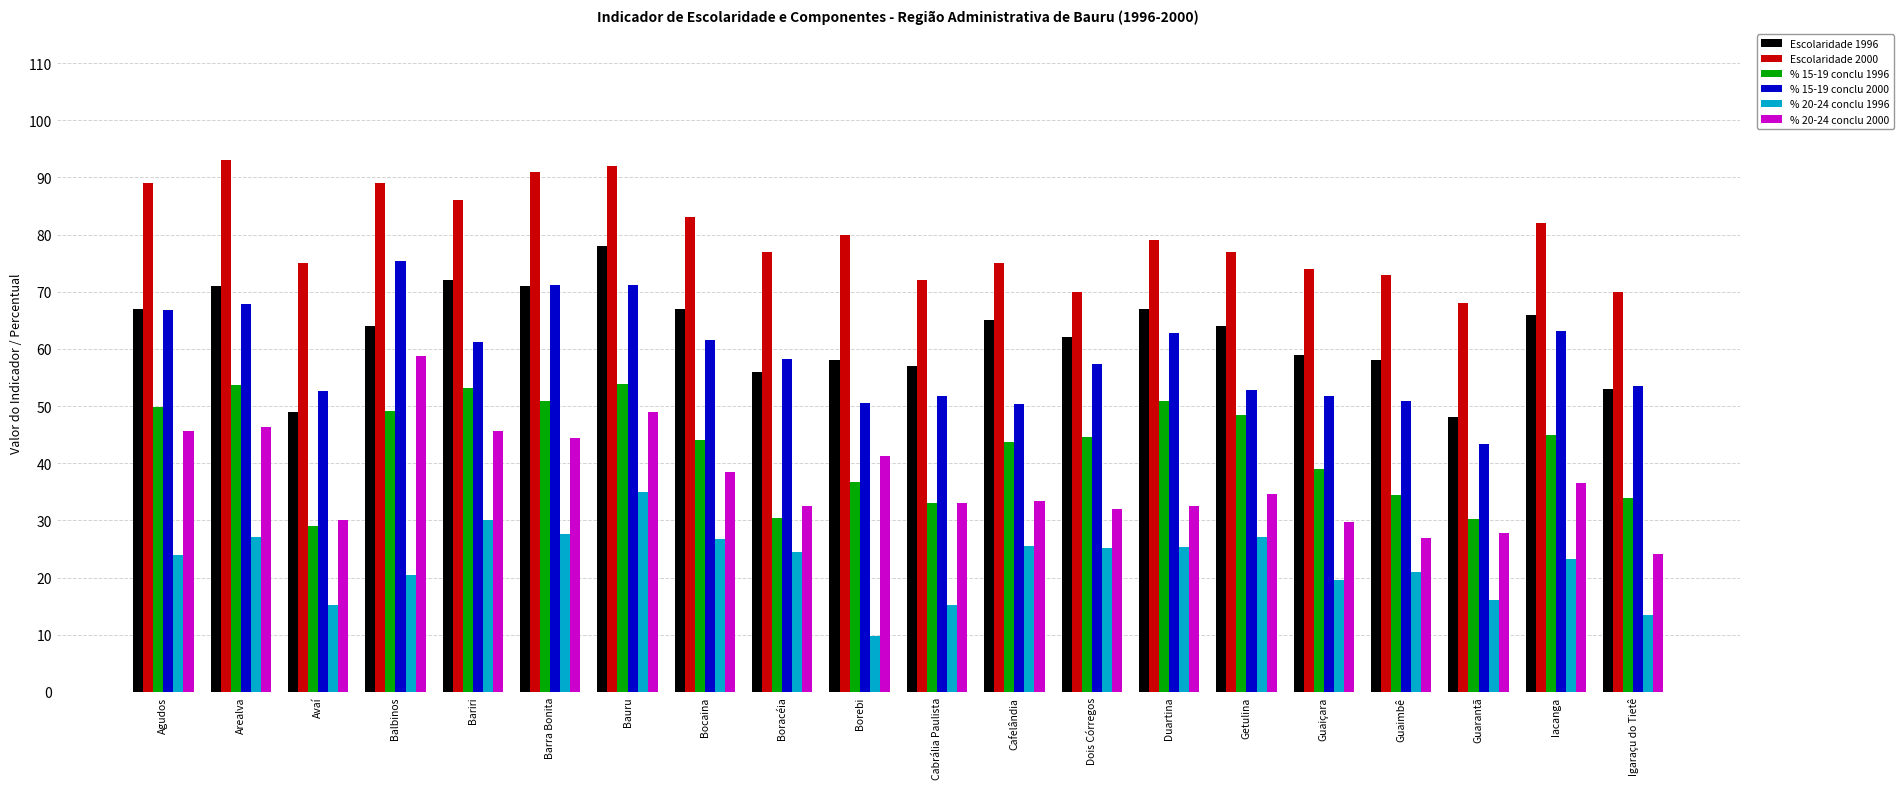

At which category is the sum across all series the highest?

Bauru